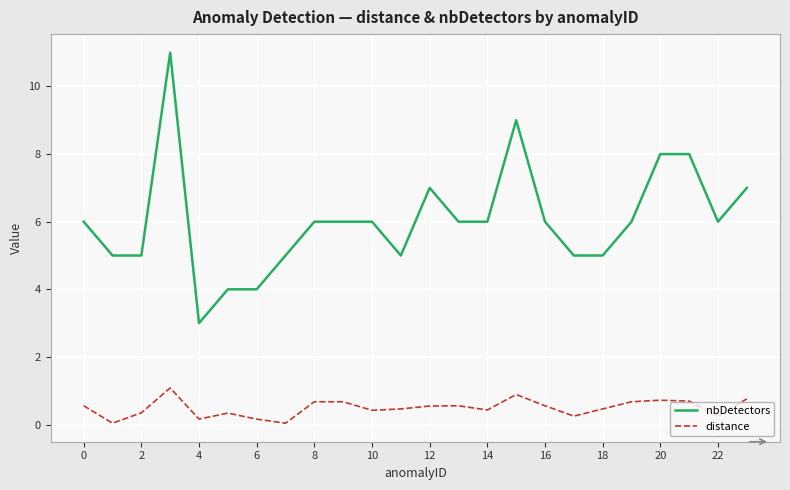

Which series has the largest total across all categories?

nbDetectors